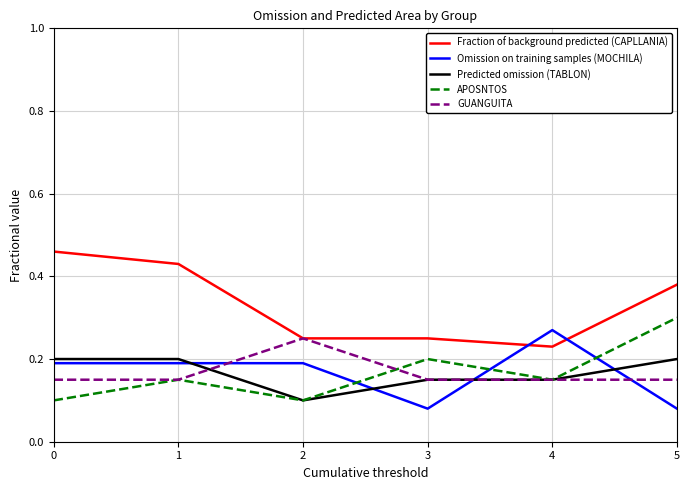

Is the value of Omission on training samples (MOCHILA) at 3 greater than the value of APOSNTOS at 5?

No